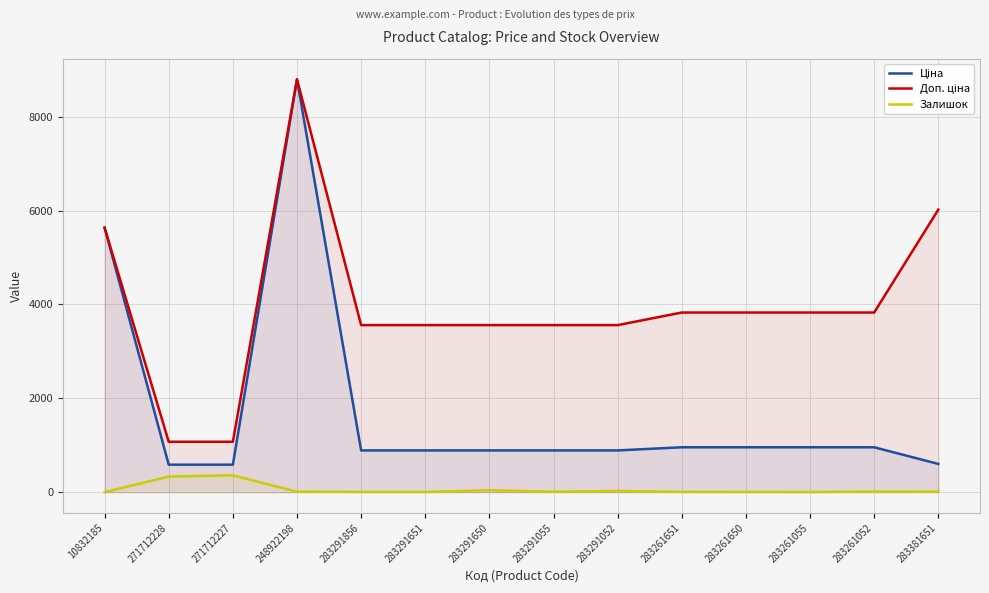

At 283291651, list the series in order from smallest to largest.

Залишок, Ціна, Доп. ціна